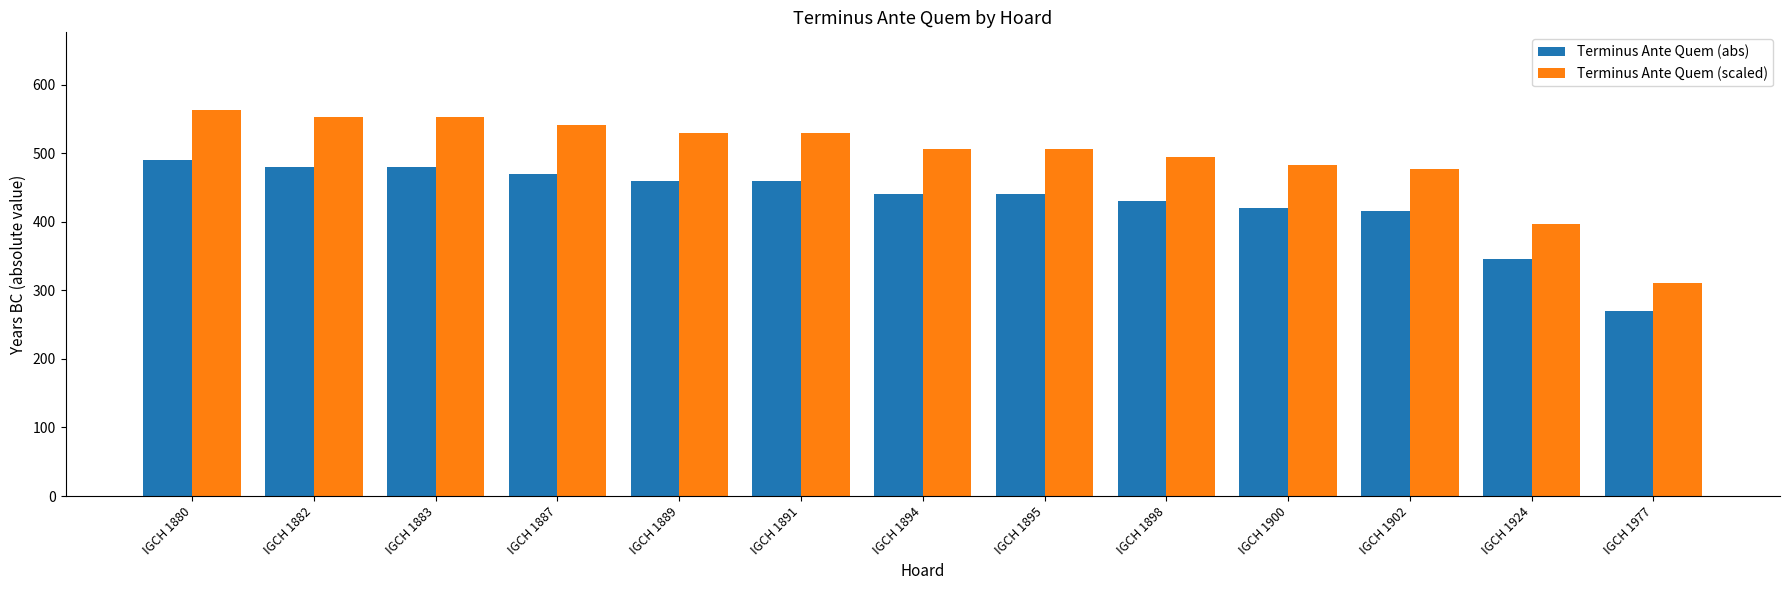

What is the spread (max minus min) of values at IGCH 1880?

73.5